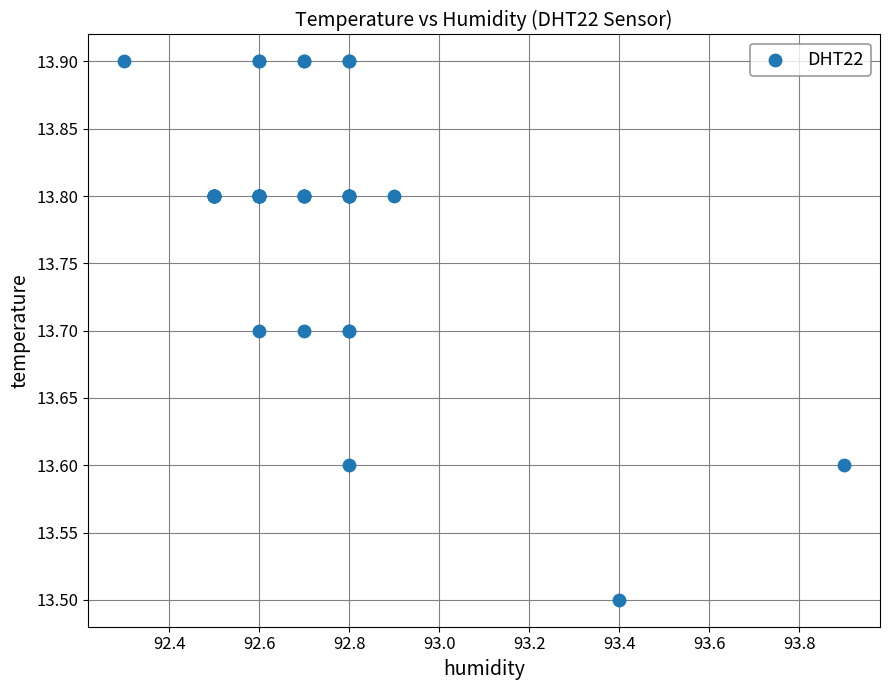

What Y value in the scatter plot is closest to 13?

13.5